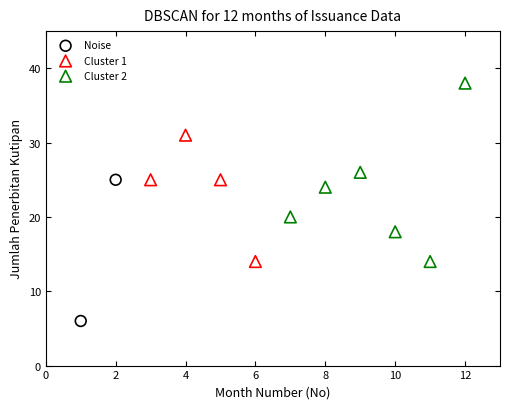

What are all the series names shown in the legend?

Noise, Cluster 1, Cluster 2